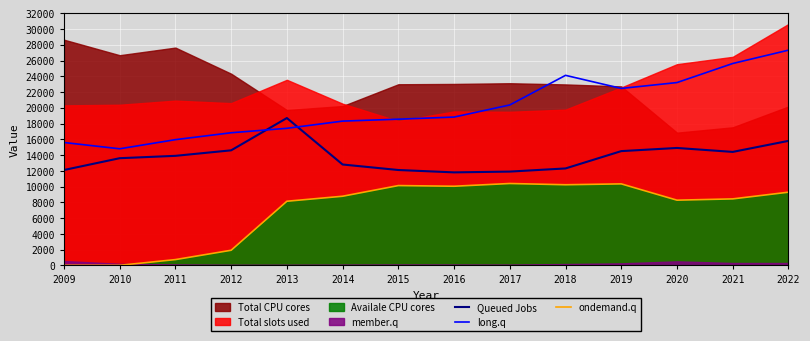

Is the value of Queued Jobs at 2016 greater than the value of ondemand.q at 2021?

Yes